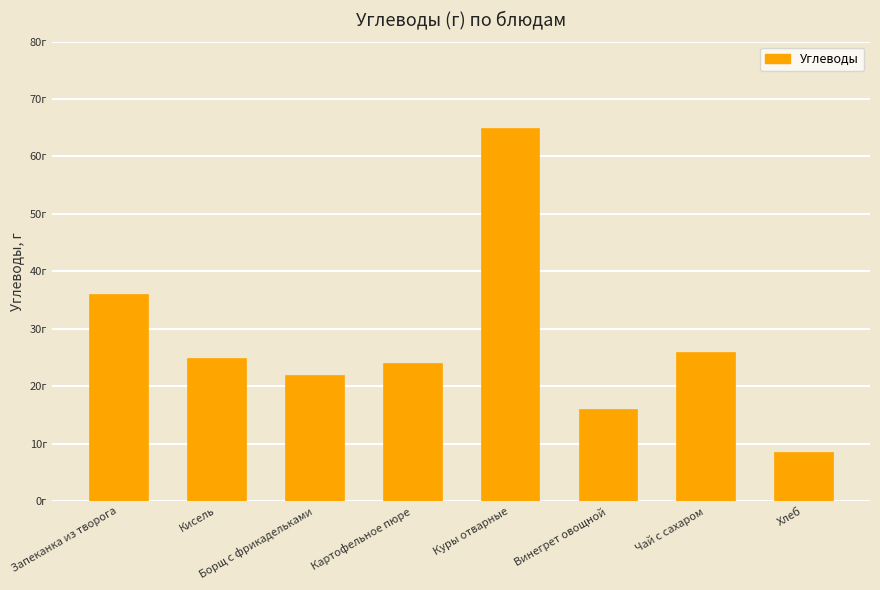

What is the minimum value shown in the chart?

8.5